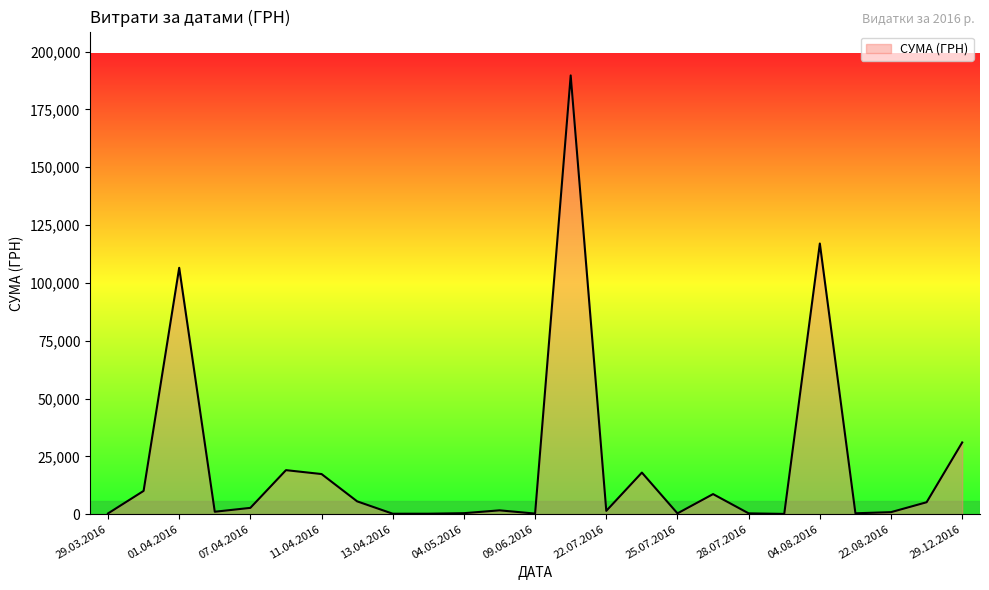

What is the smallest value displayed?

97.8